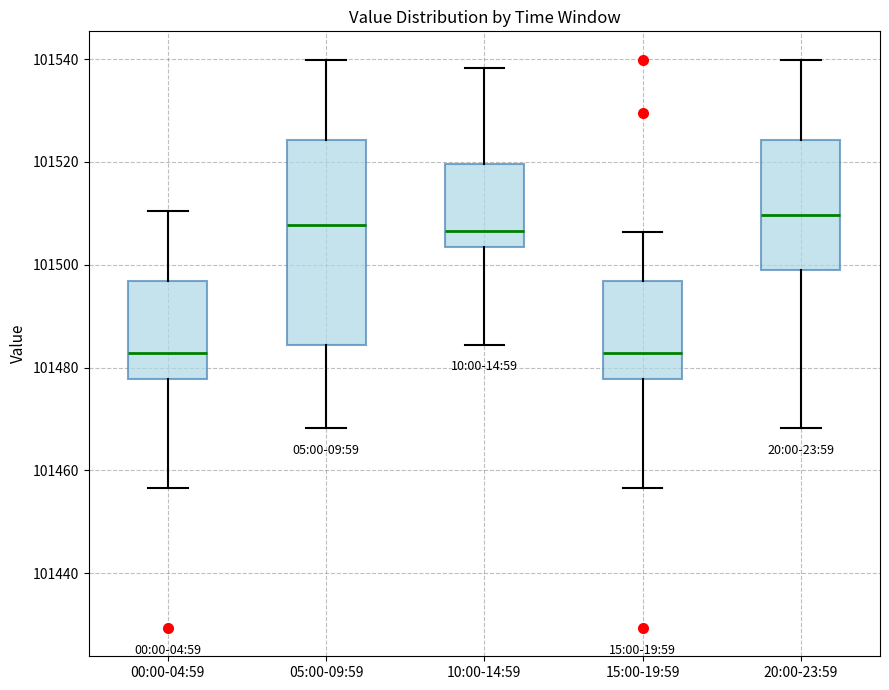

Where does the median line of the box for 15:00-19:59 sit on the y-axis? The values are not printed on the chart, so give them approximately, as read against the axis.

101482